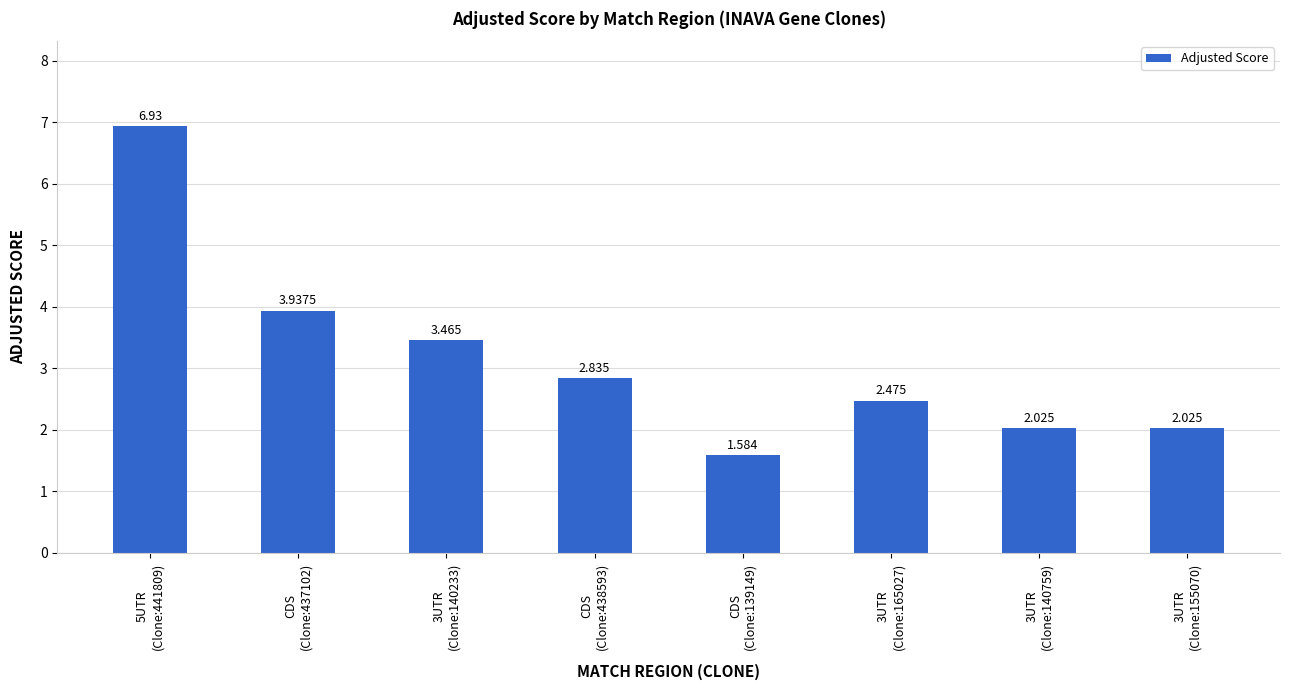

Does the chart contain any negative values?

No